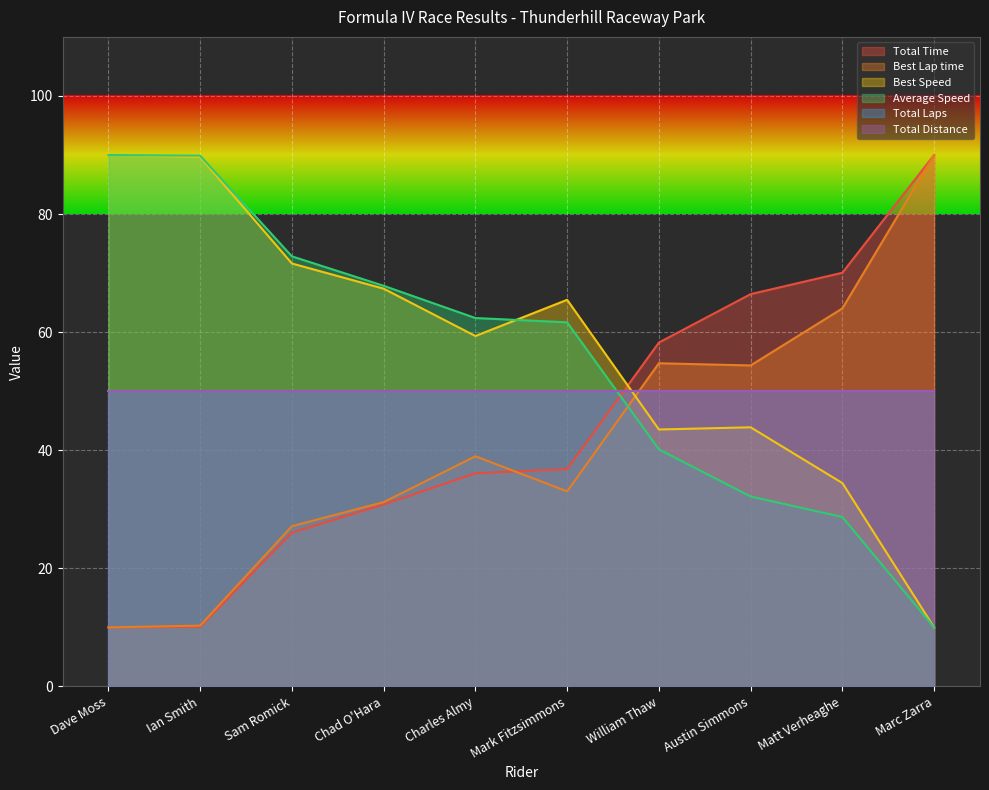

How many values in the Best Speed series are below 65?

5